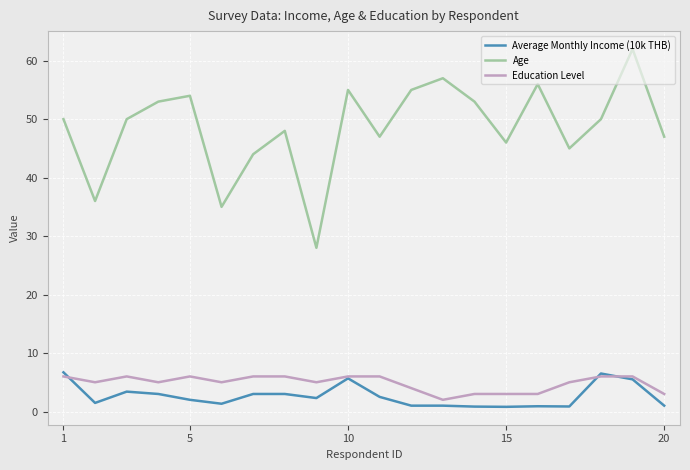

Which series has the largest range (max minus min)?

Age